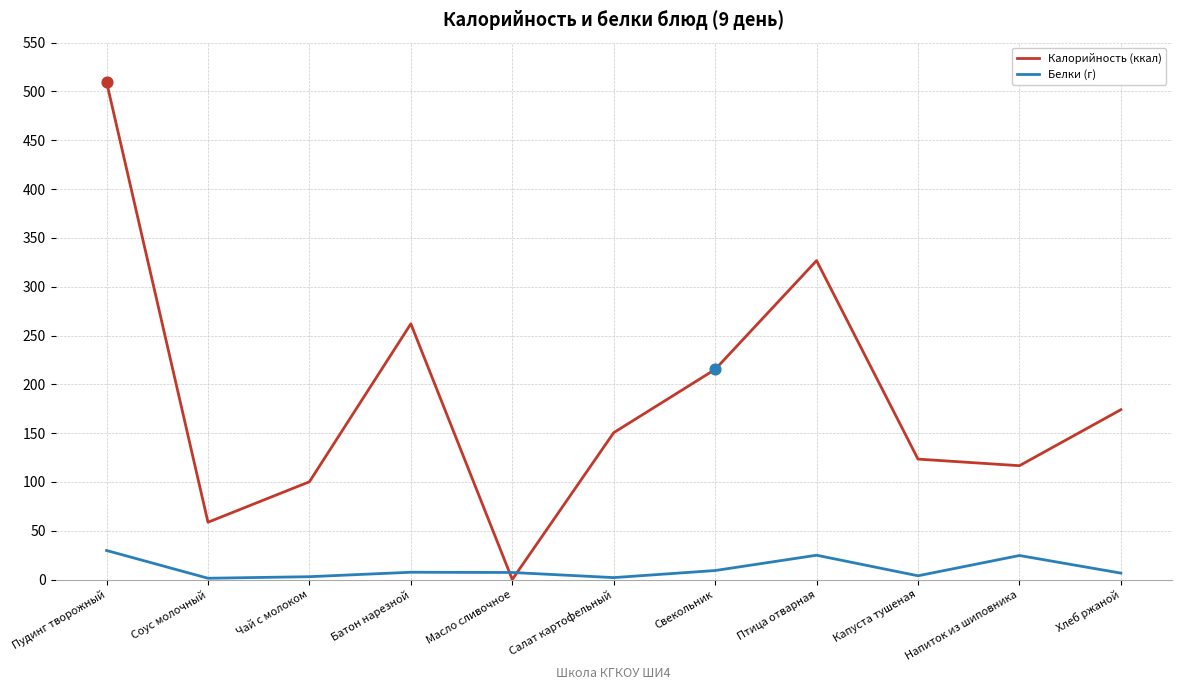

Is the value of Белки (г) at Салат картофельный greater than the value of Калорийность (ккал) at Батон нарезной?

No